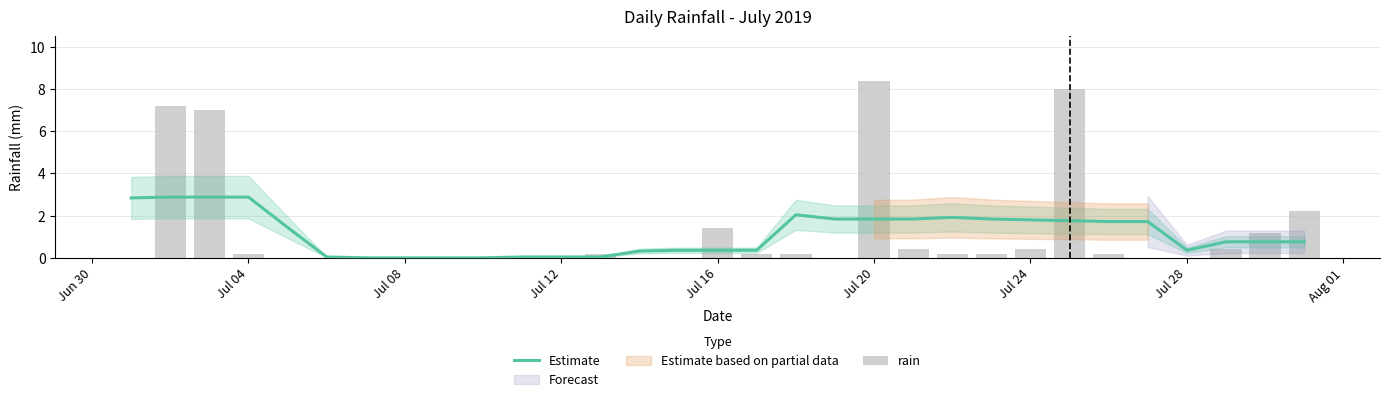

What is the difference between the maximum and minimum values in the Estimate series?

2.9